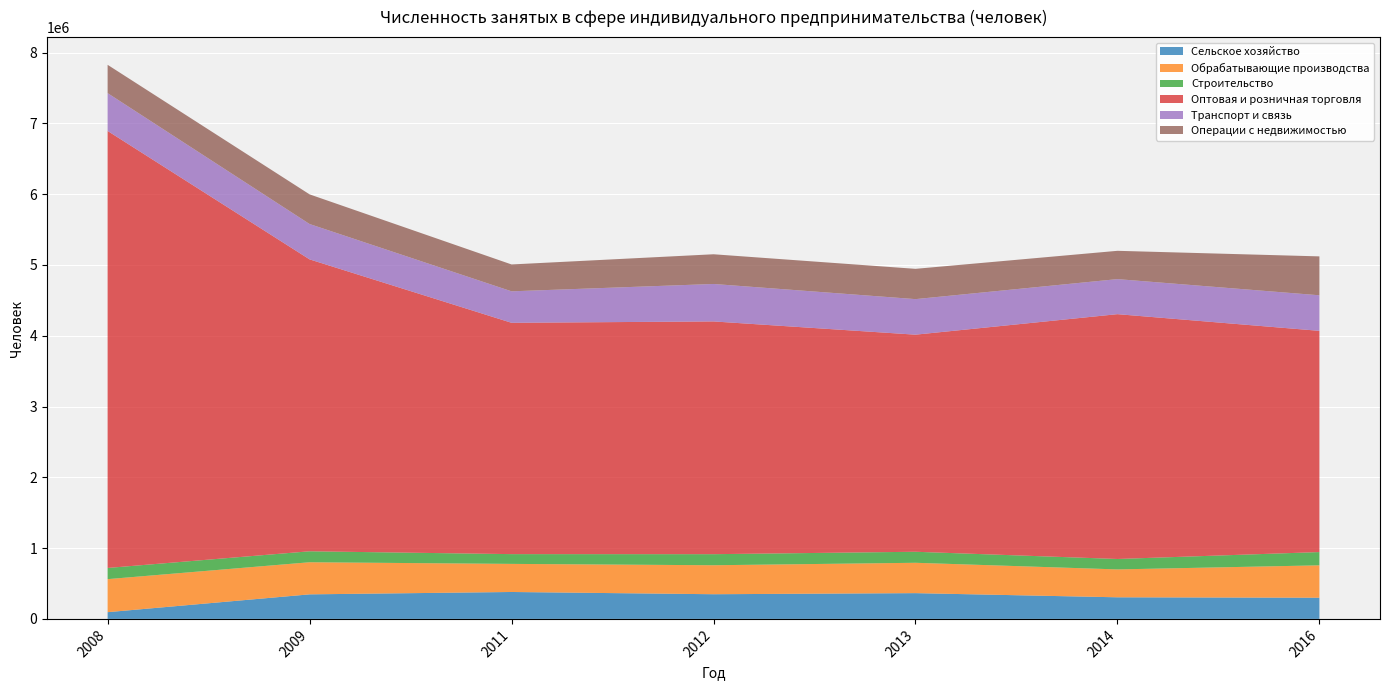

Reading left to right, list all the values displayed in this chart.

Сельское хозяйство: 2008=95028	2009=346730	2011=380222	2012=348541	2013=363889	2014=305118	2016=299381
Обрабатывающие производства: 2008=466690	2009=453614	2011=396913	2012=409375	2013=428873	2014=393983	2016=457324
Строительство: 2008=157837	2009=154803	2011=137810	2012=156263	2013=155642	2014=147198	2016=187465
Оптовая и розничная торговля: 2008=6173101	2009=4123317	2011=3267706	2012=3287836	2013=3066516	2014=3458359	2016=3124822
Транспорт и связь: 2008=534125	2009=499406	2011=444575	2012=529042	2013=502073	2014=495010	2016=502243
Операции с недвижимостью: 2008=400027	2009=418937	2011=379564	2012=419694	2013=427873	2014=399814	2016=549594